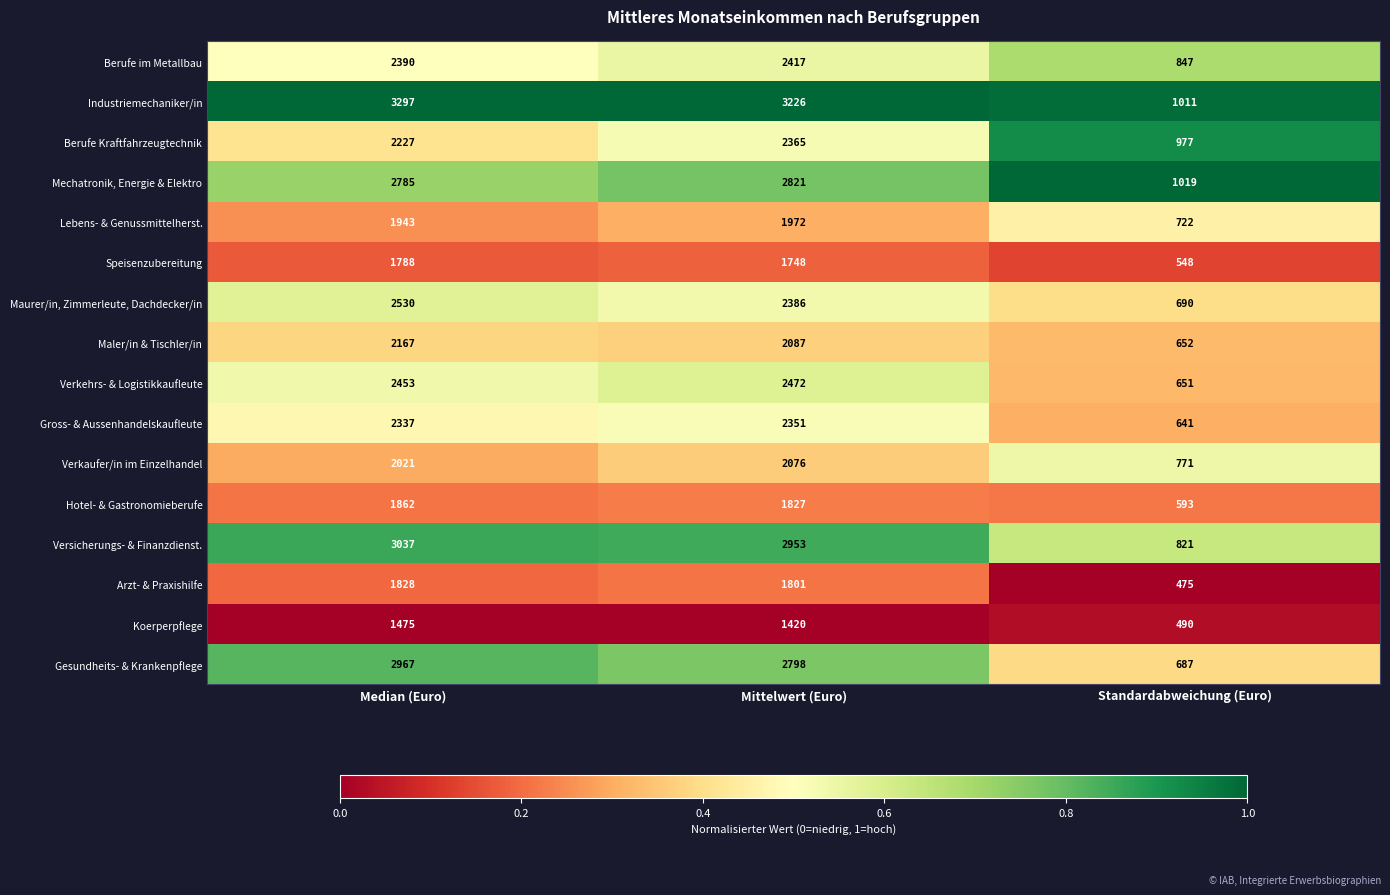

Rank the series at Median (Euro) from highest to lowest value.

Industriemechaniker/in, Versicherungs- & Finanzdienst., Gesundheits- & Krankenpflege, Mechatronik, Energie & Elektro, Maurer/in, Zimmerleute, Dachdecker/in, Verkehrs- & Logistikkaufleute, Berufe im Metallbau, Gross- & Aussenhandelskaufleute, Berufe Kraftfahrzeugtechnik, Maler/in & Tischler/in, Verkaufer/in im Einzelhandel, Lebens- & Genussmittelherst., Hotel- & Gastronomieberufe, Arzt- & Praxishilfe, Speisenzubereitung, Koerperpflege